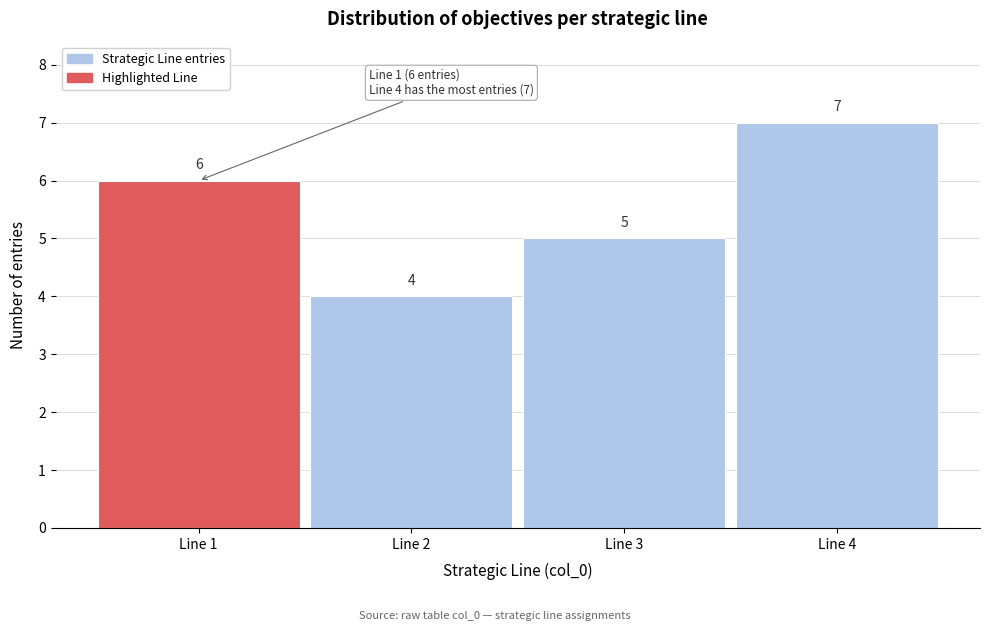

Reading left to right, extract all data points from this chart.

Line 1=6	Line 2=4	Line 3=5	Line 4=7